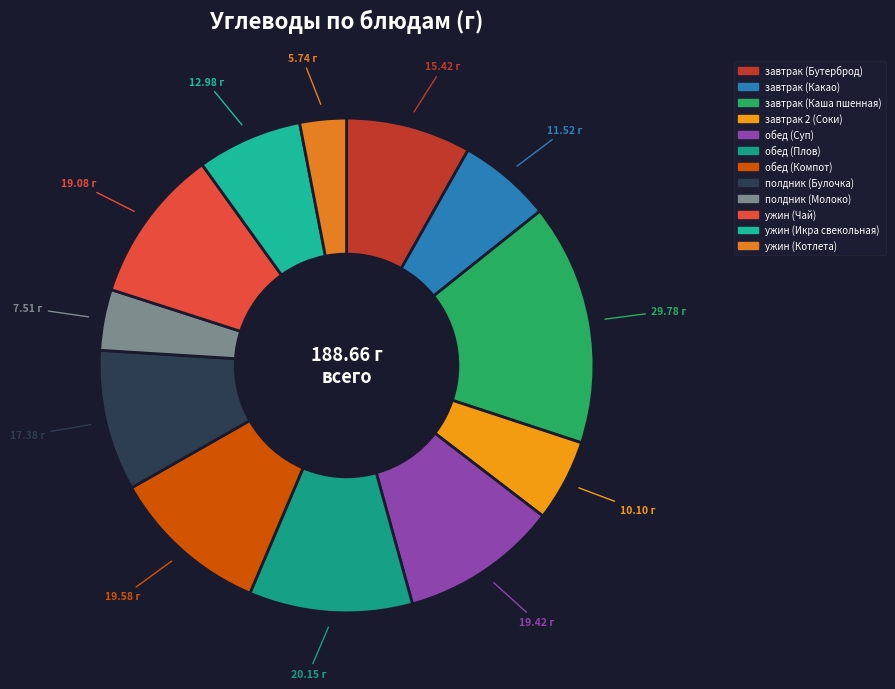

To the nearest percent, what is the difference between the завтрак (Бутерброд) and полдник (Молоко) slice percentages?

4%